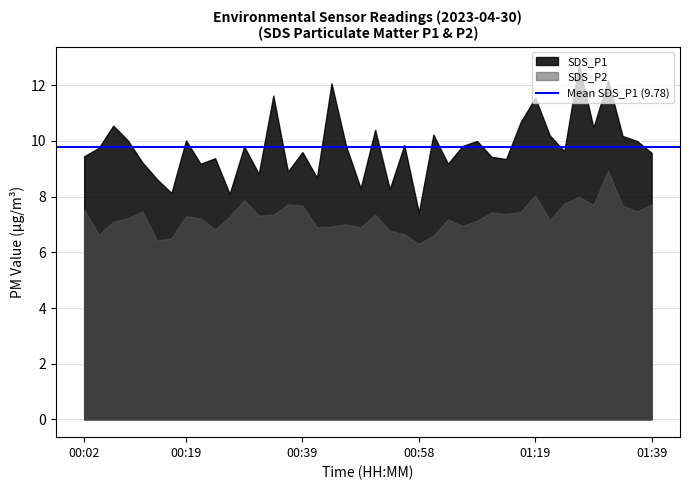

What is the lowest value of the SDS_P1 series?

7.4